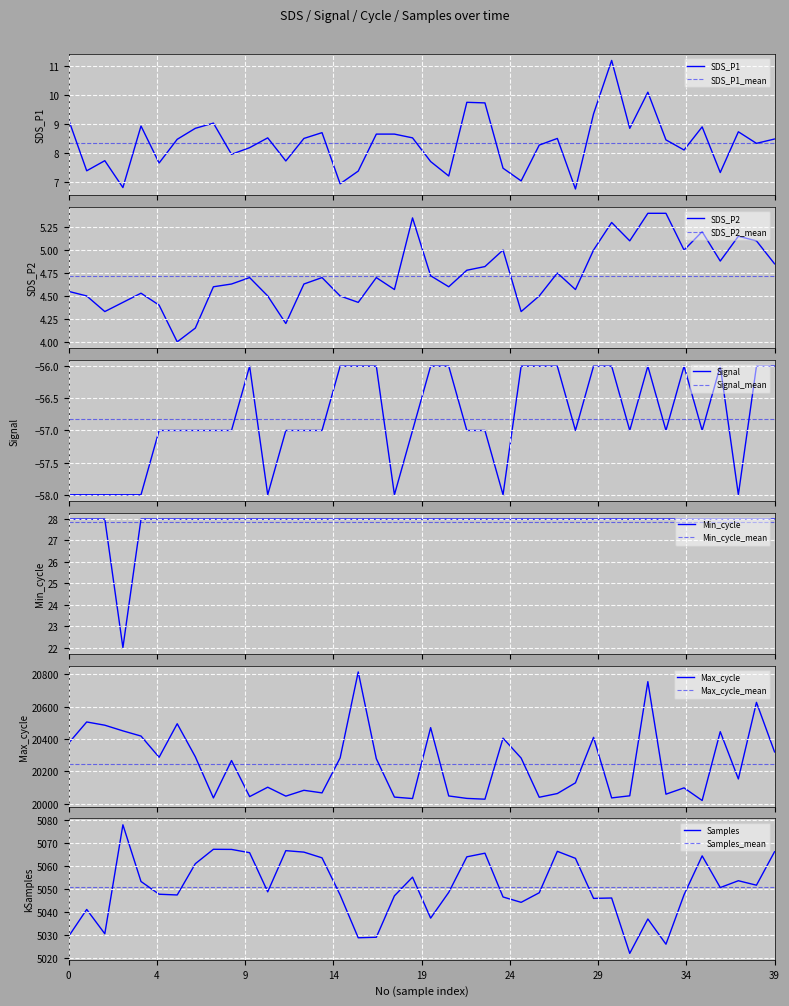

What is the maximum value for Signal?

-56